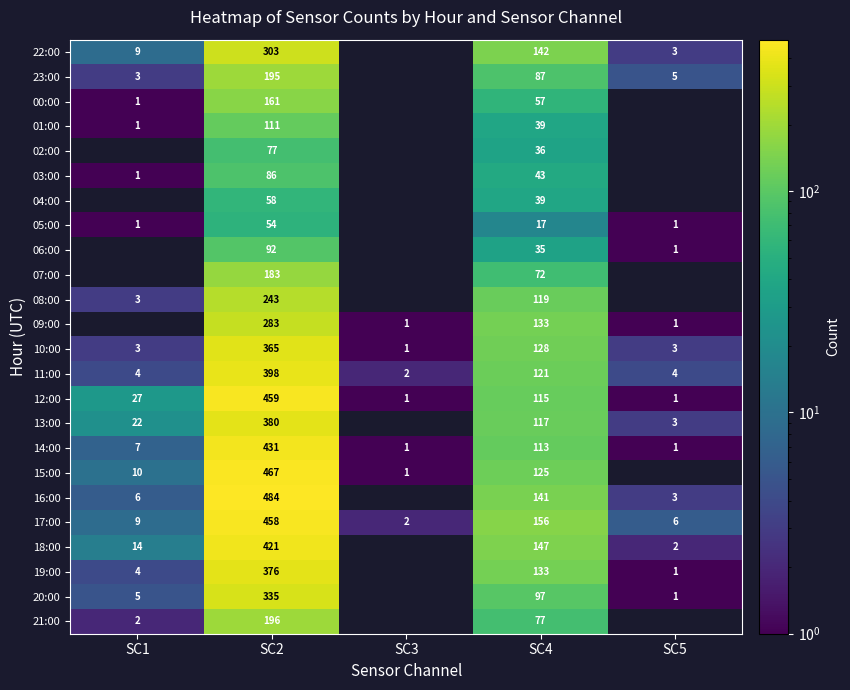

The value of 18:00 at SC5 is 0. True or false?

False